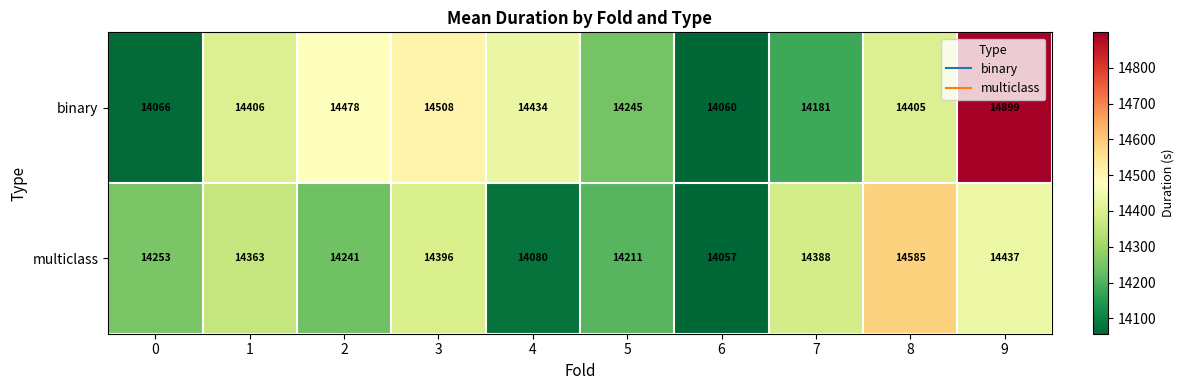

Which category has the lowest value across all series?

6